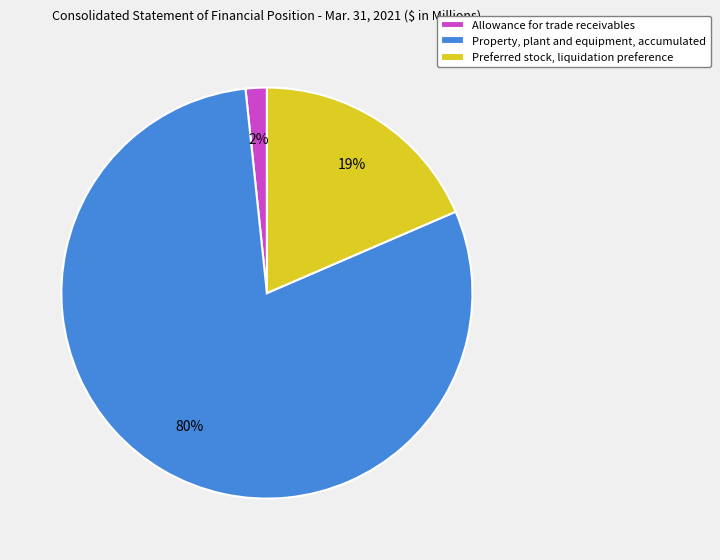

Which category has the smallest portion of the pie?

Allowance for trade receivables